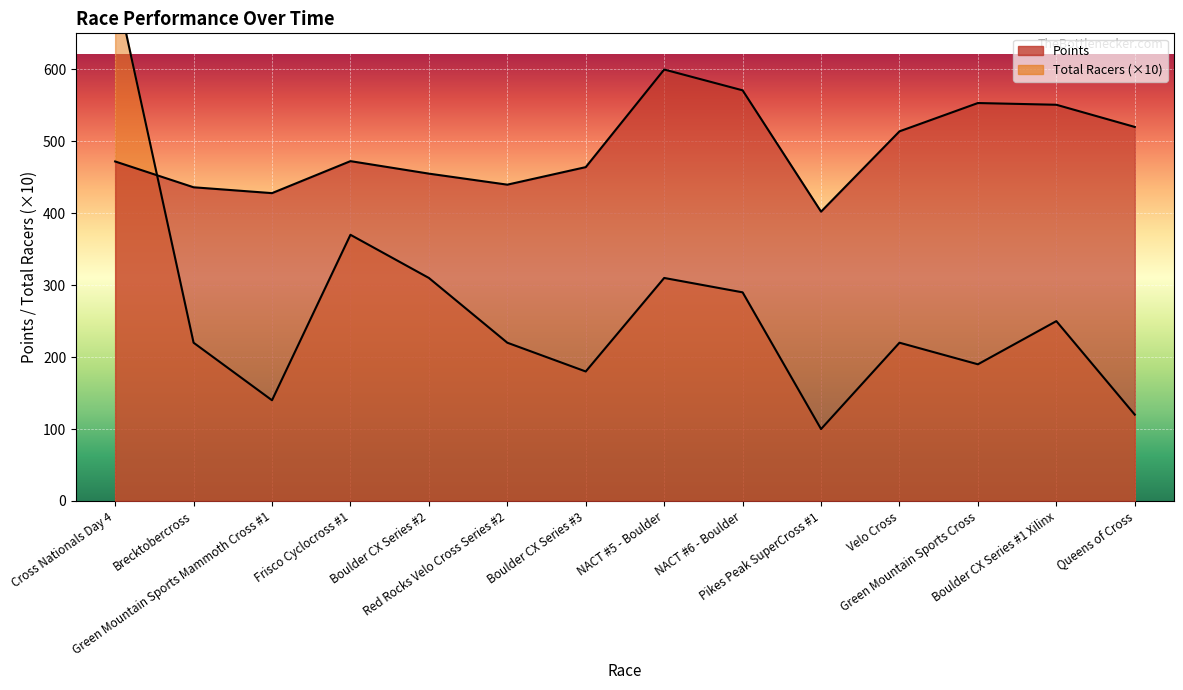

What is the value of the Total Racers point at the 2nd from the left?

220.0